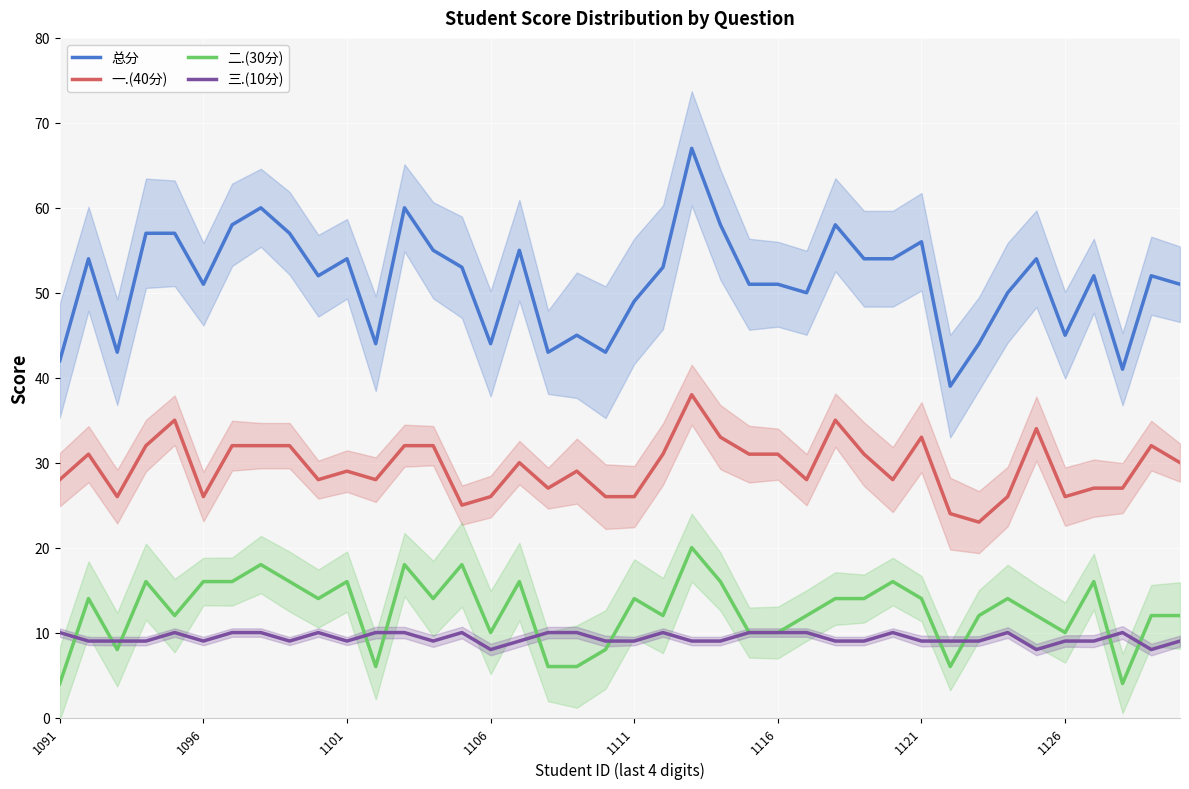

The 三.(10分) series shows 9 at 1101. True or false?

True